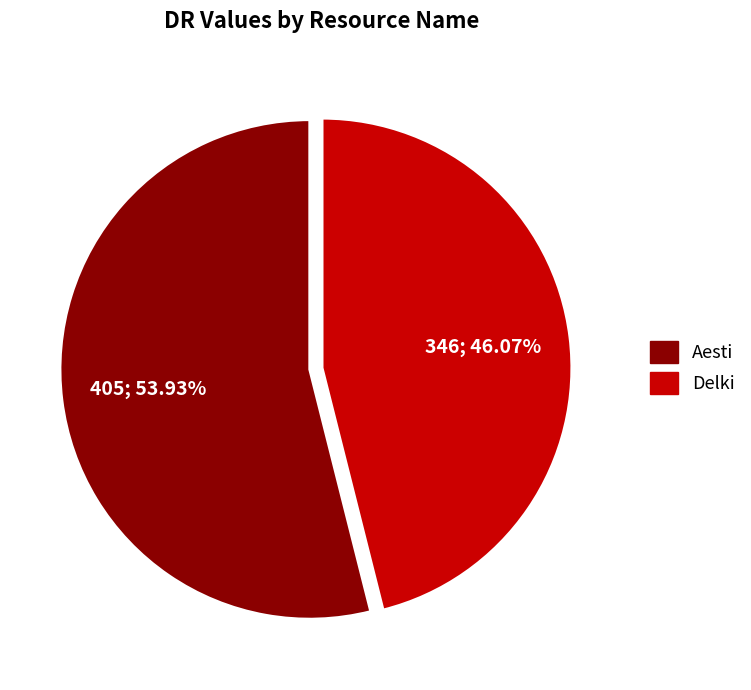

Between Delki and Aesti, which is larger?

Aesti